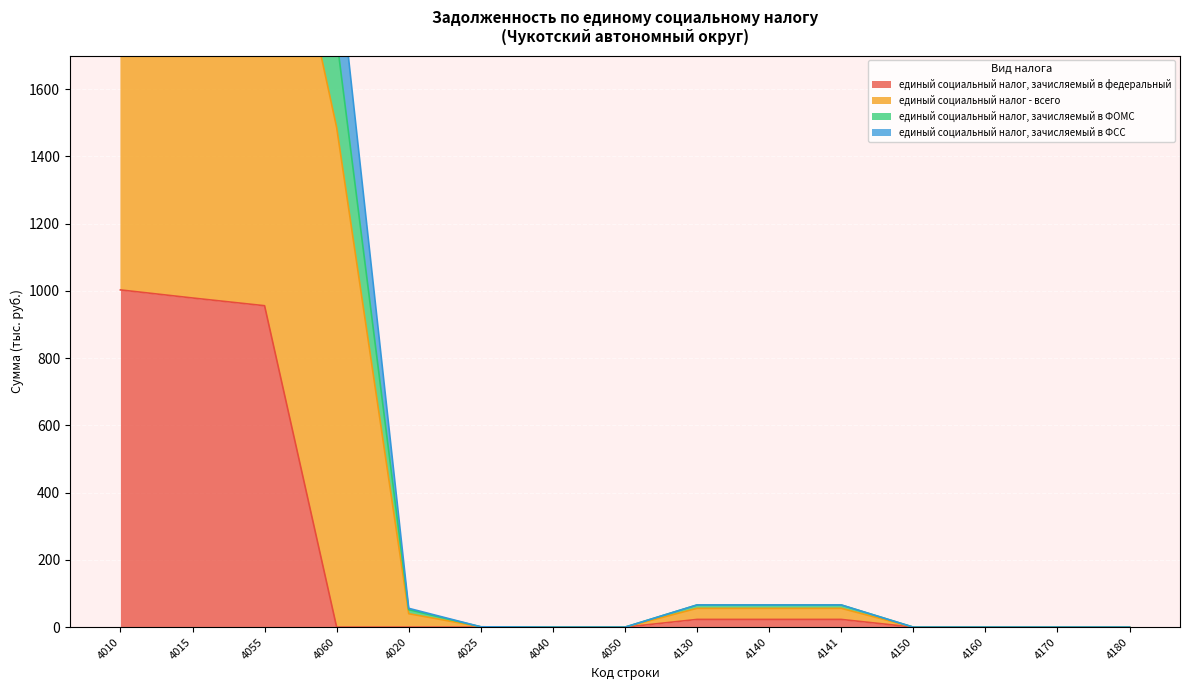

True or false: единый социальный налог - всего has a value of 5157 at 4055.

False